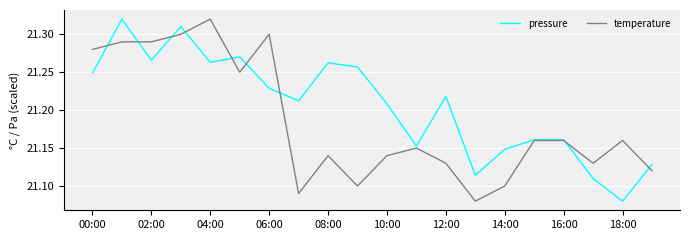

List the series in order of their overall mean, lowest first.

temperature, pressure